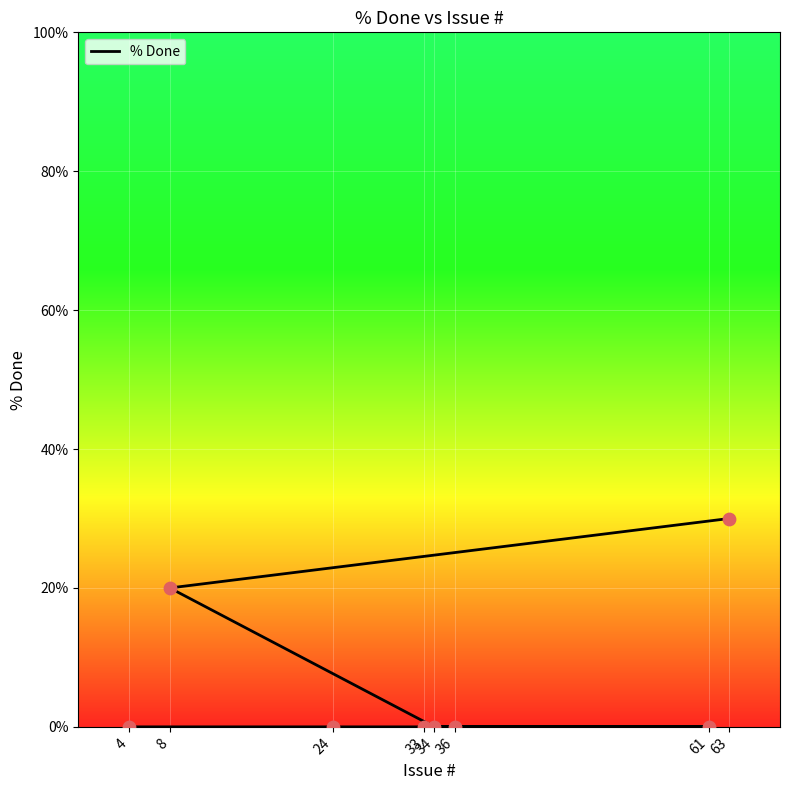

Which has a higher value, 33 or 8?

8